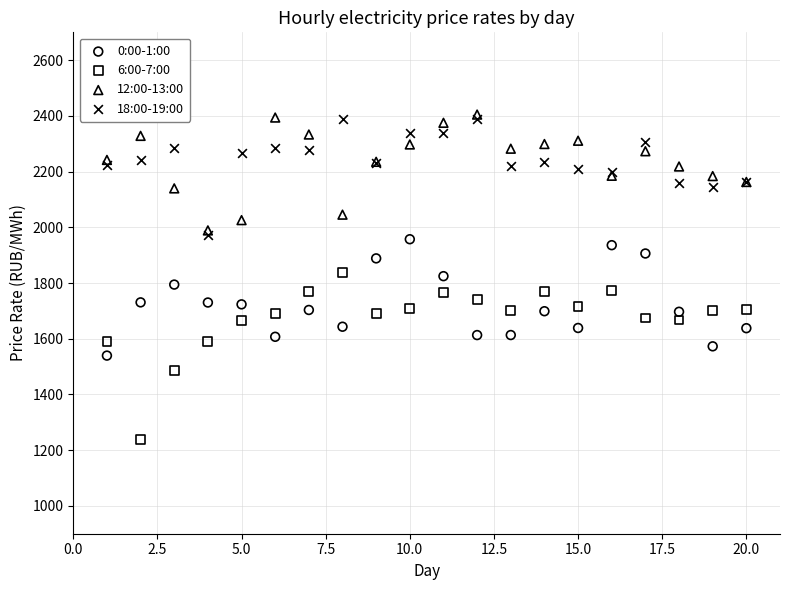

Which series has the widest spread of Y values?

6:00-7:00